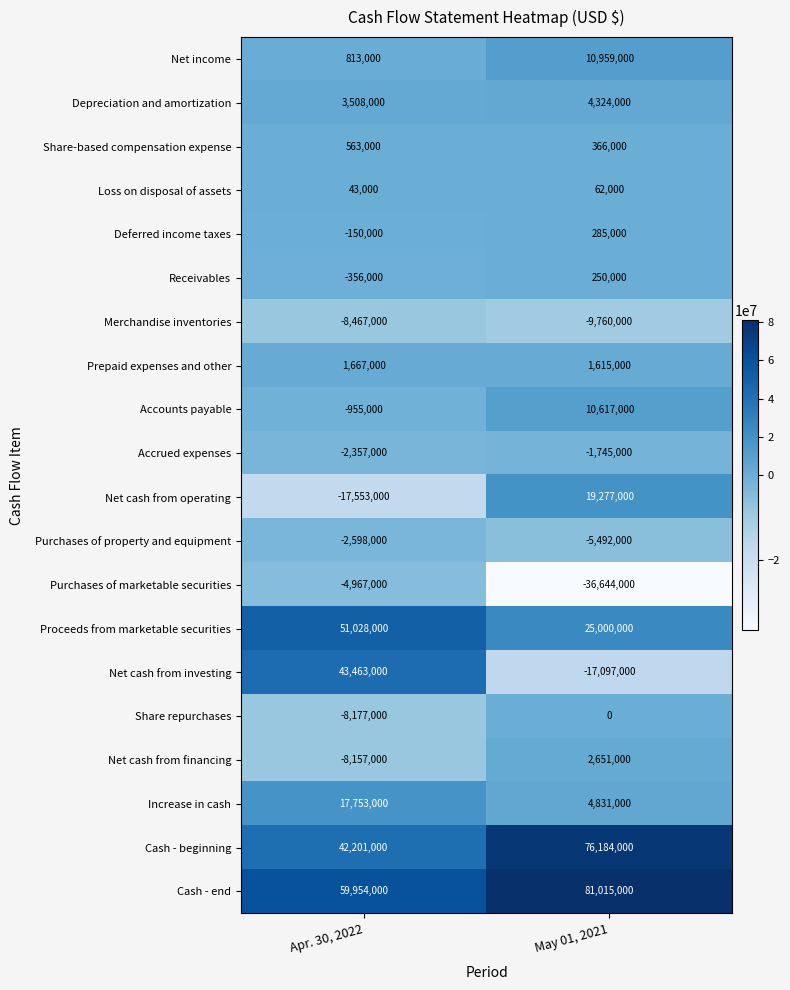

The value of Deferred income taxes at May 01, 2021 is 480013. True or false?

False